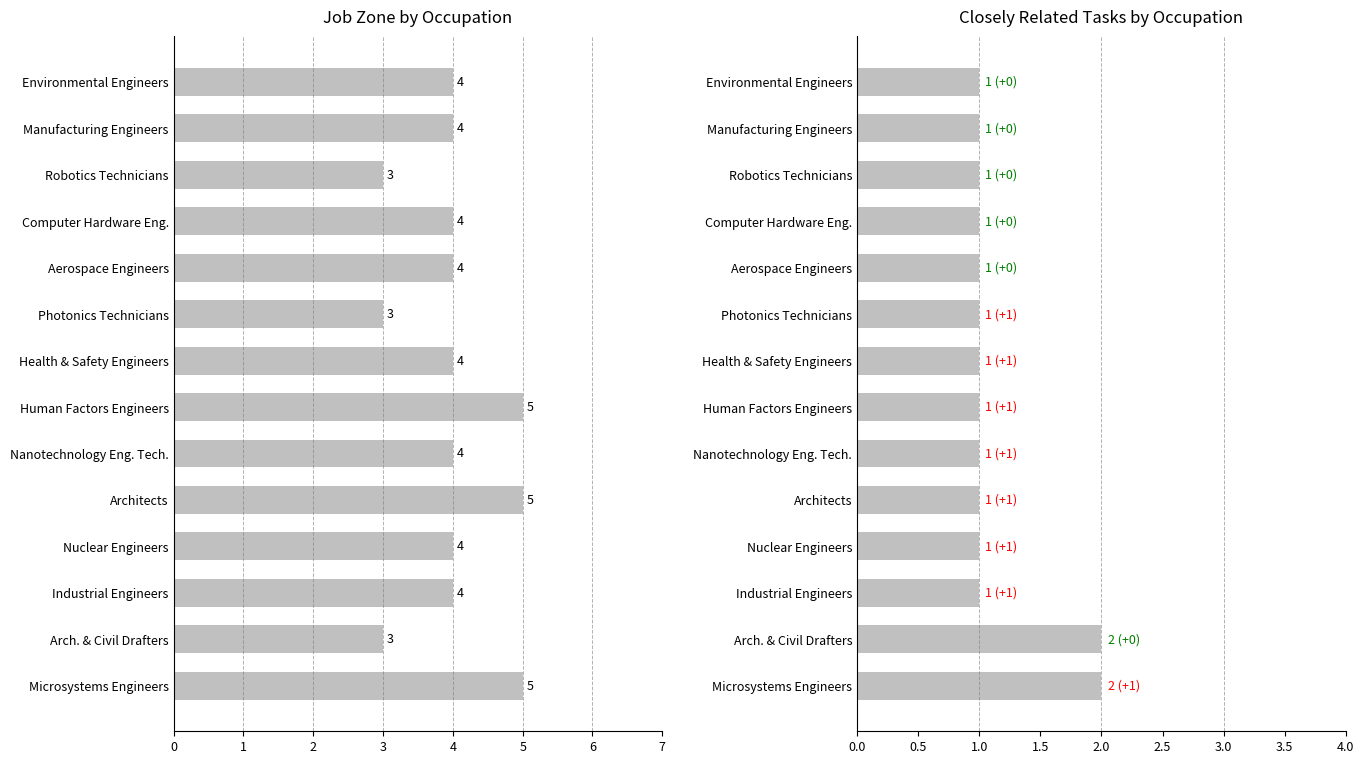

The Closely Related Tasks series shows 2 at Microsystems Engineers. True or false?

True